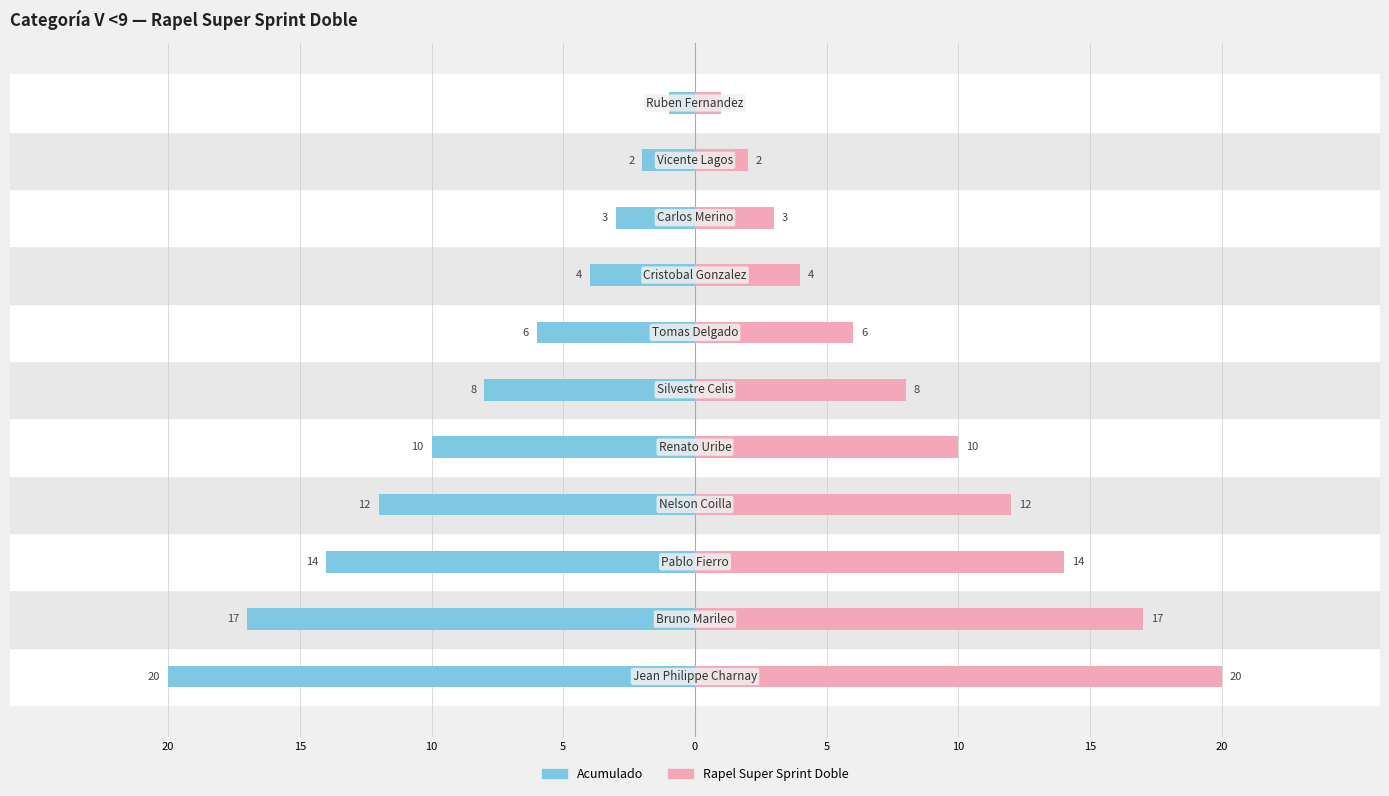

List the series in order of their overall mean, lowest first.

Acumulado, Rapel Super Sprint Doble